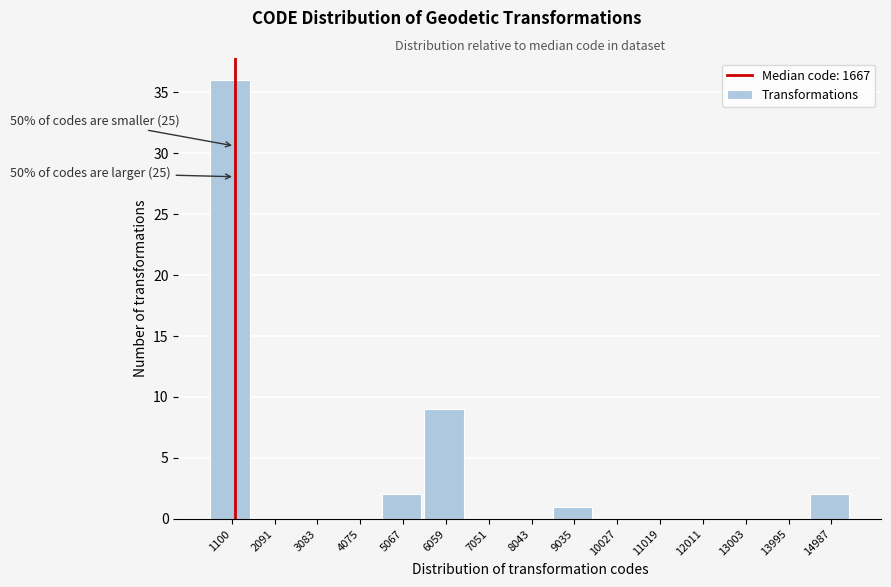

Reading right to left, extract all data points from this chart.

14987=2	13995=0	13003=0	12011=0	11019=0	10027=0	9035=1	8043=0	7051=0	6059=9	5067=2	4075=0	3083=0	2091=0	1100=36